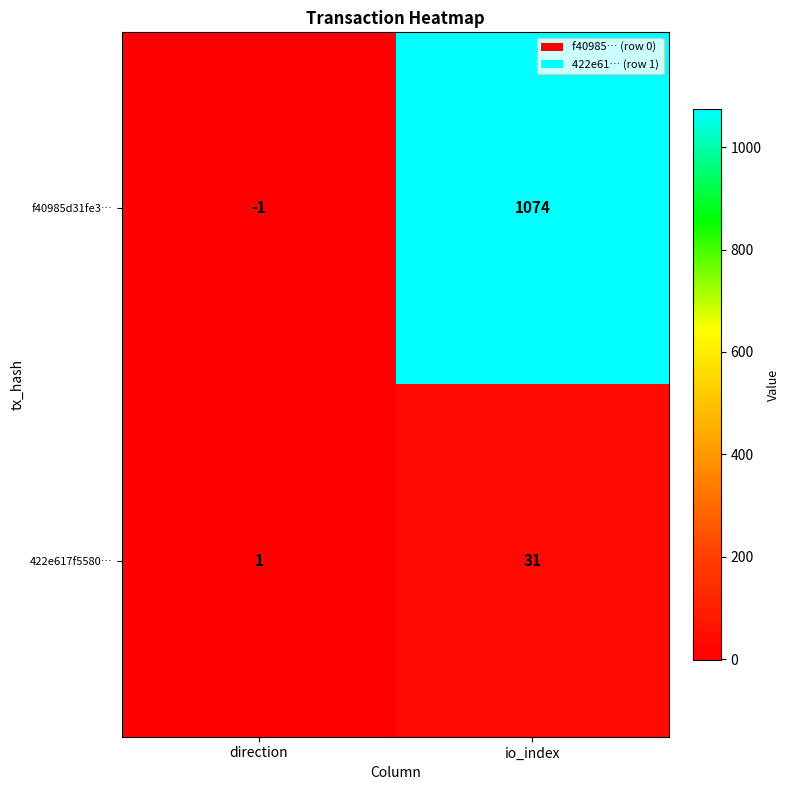

What is the sum of all 422e617f5580… values?

32